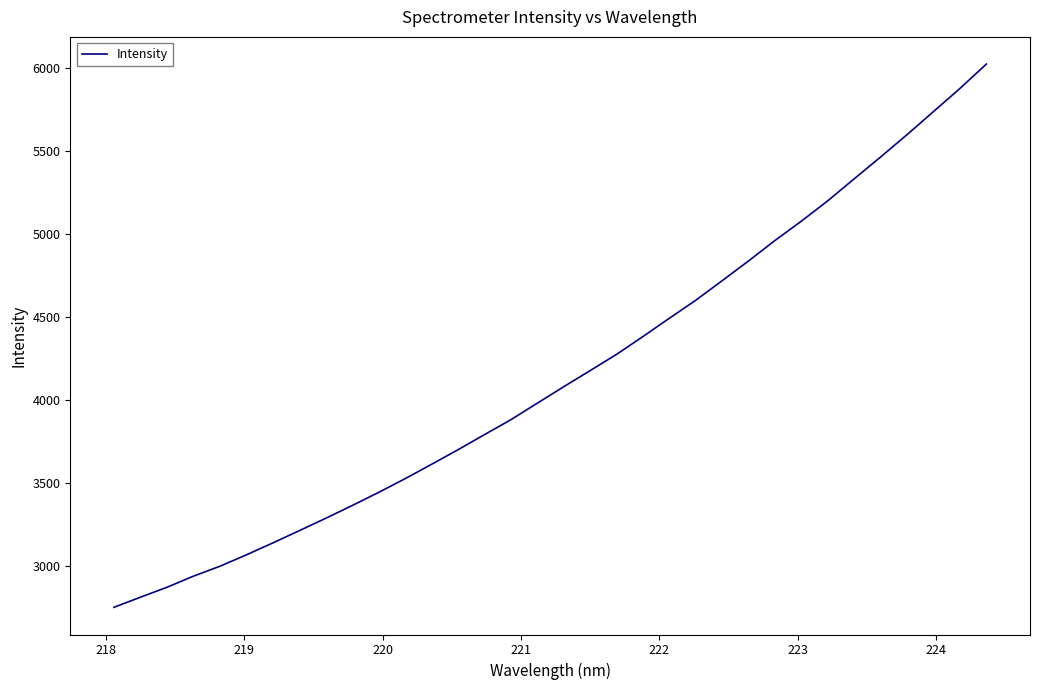

True or false: the data has more than 2 interior local peaks.

False